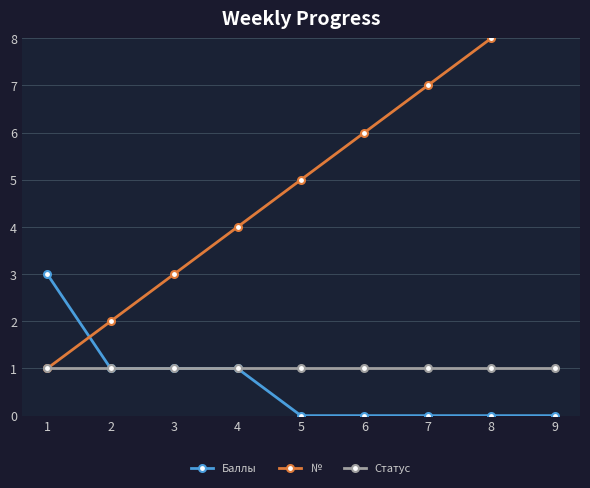

At 7, list the series in order from smallest to largest.

Баллы, Статус, №